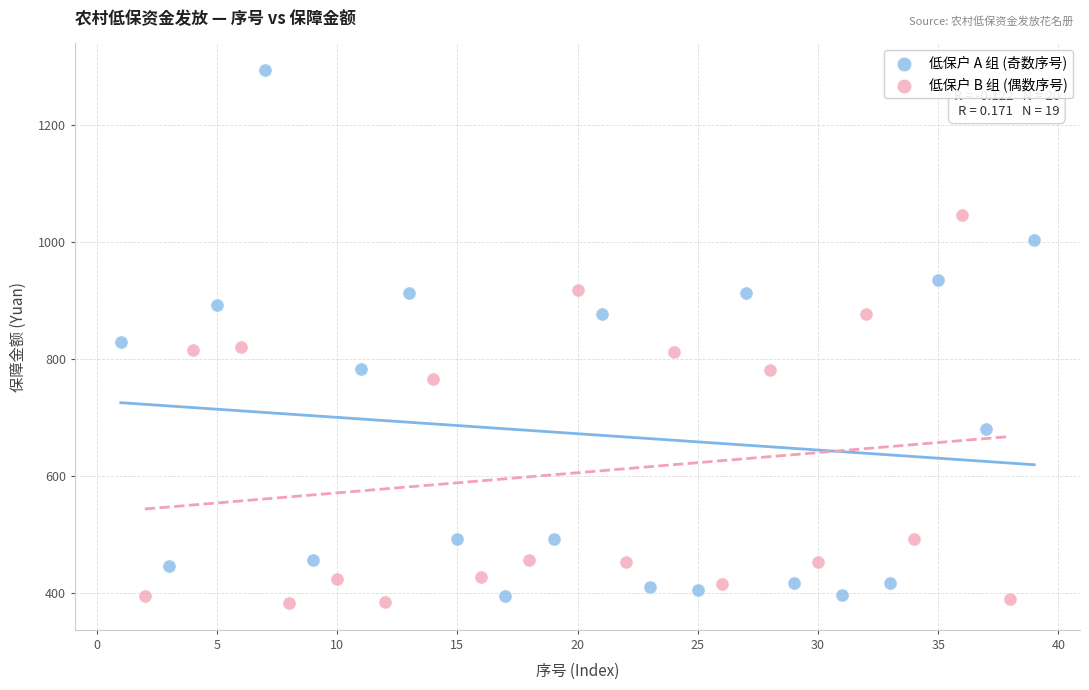

Which series contains the highest Y value?

低保户 A 组 (奇数序号)